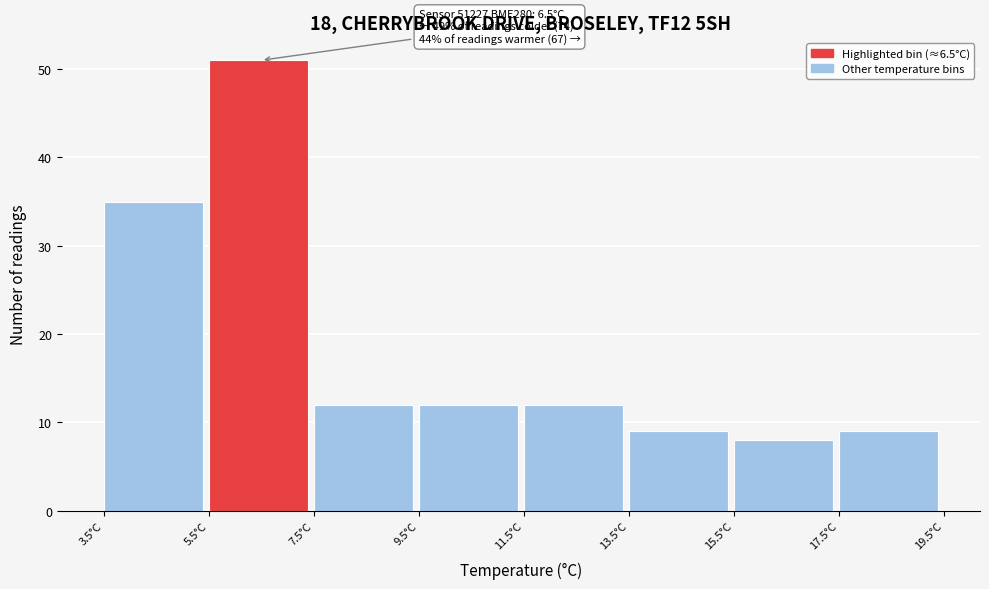

Over which range of the x-axis is the bar tallest?

5.5 to 7.5